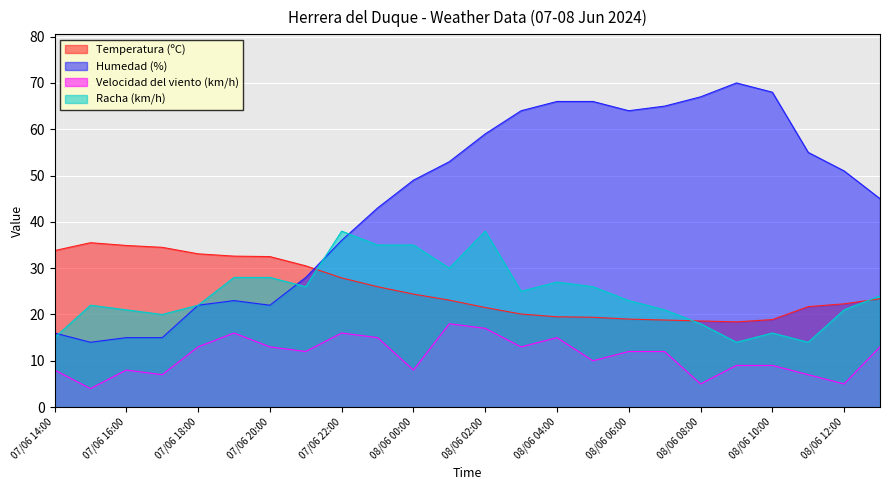

What is the label of the 14th point from the right?

08/06 00:00